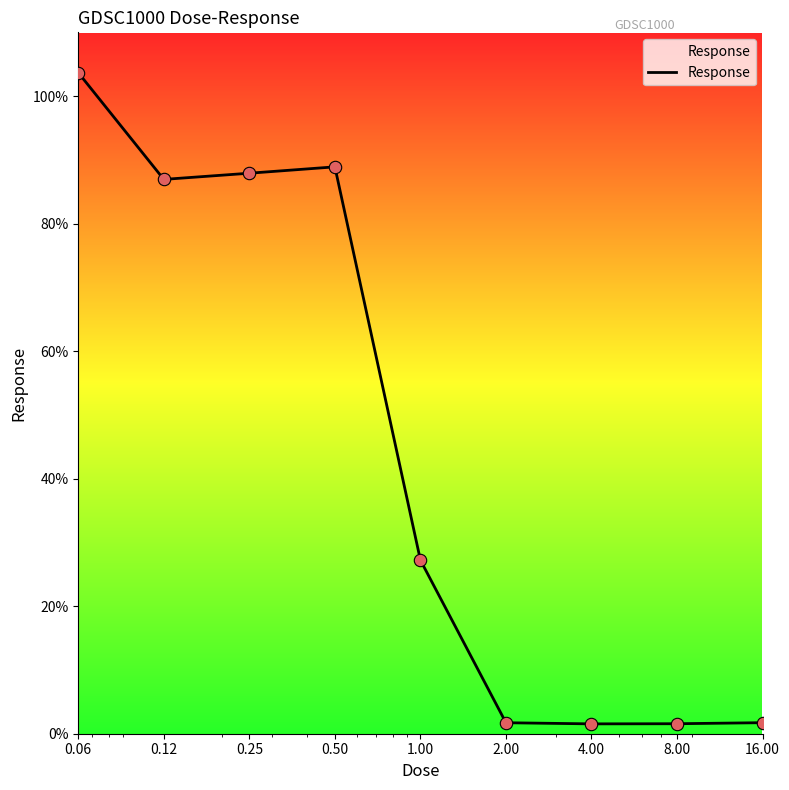

What is the maximum value shown in the chart?

103.7